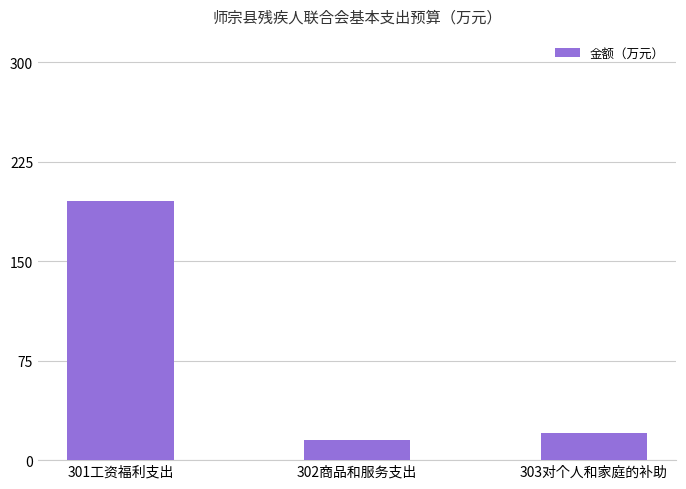

What is the minimum value shown in the chart?

15.0